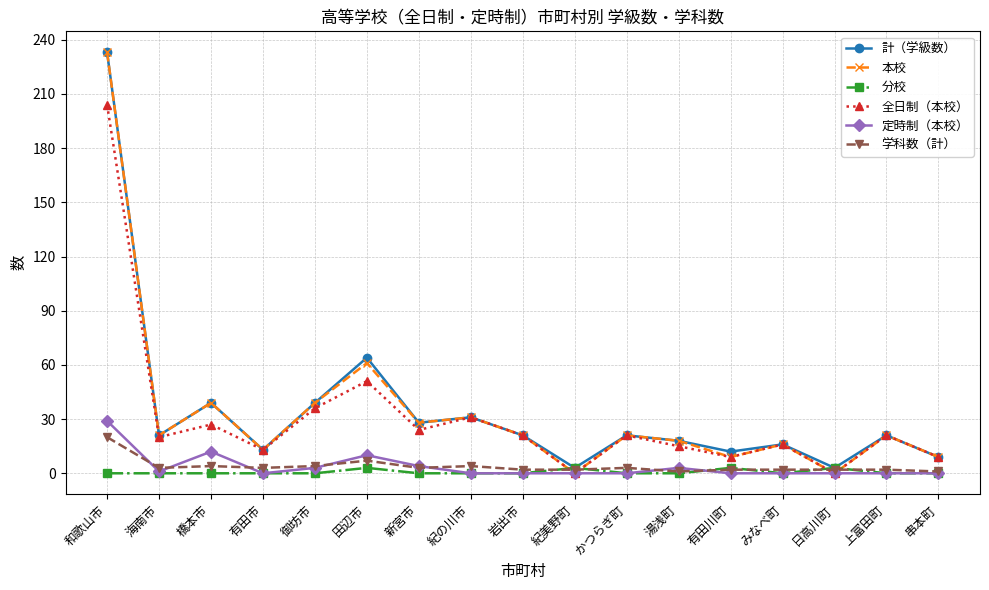

What is the total value across all series at 和歌山市?

719